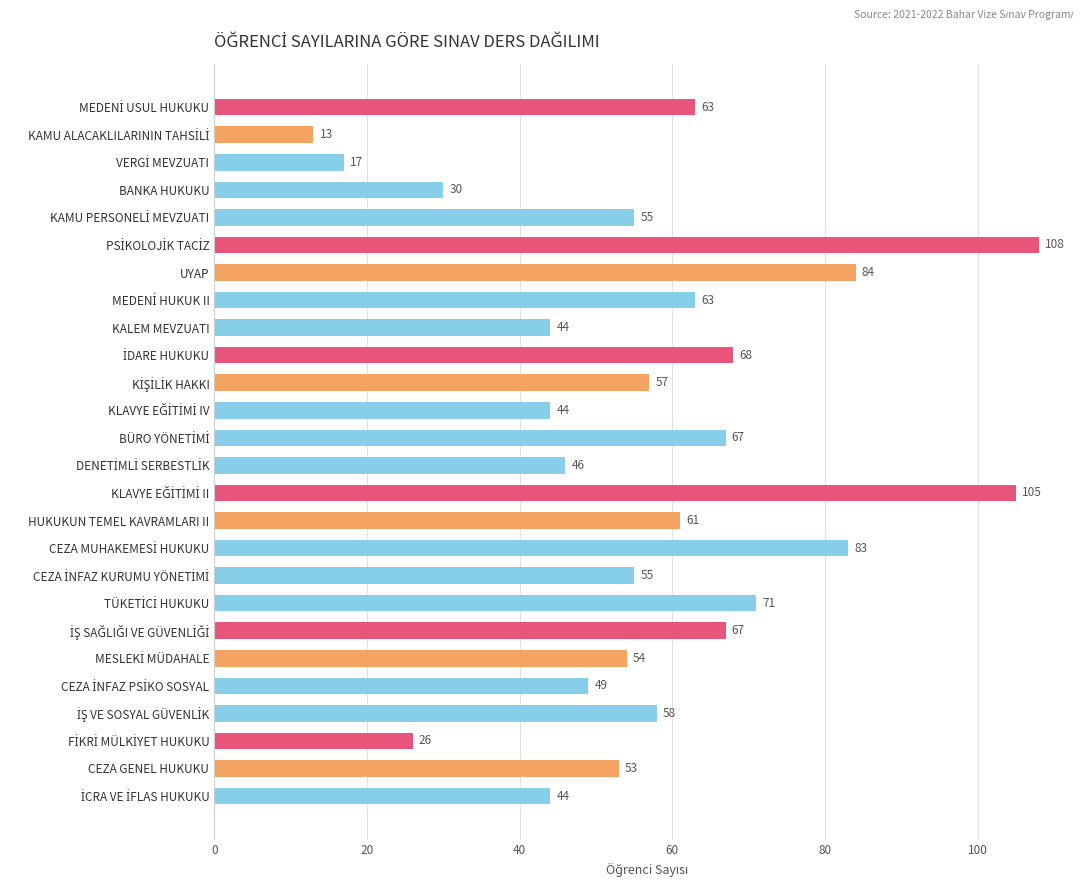

Are the bars horizontal?

Yes